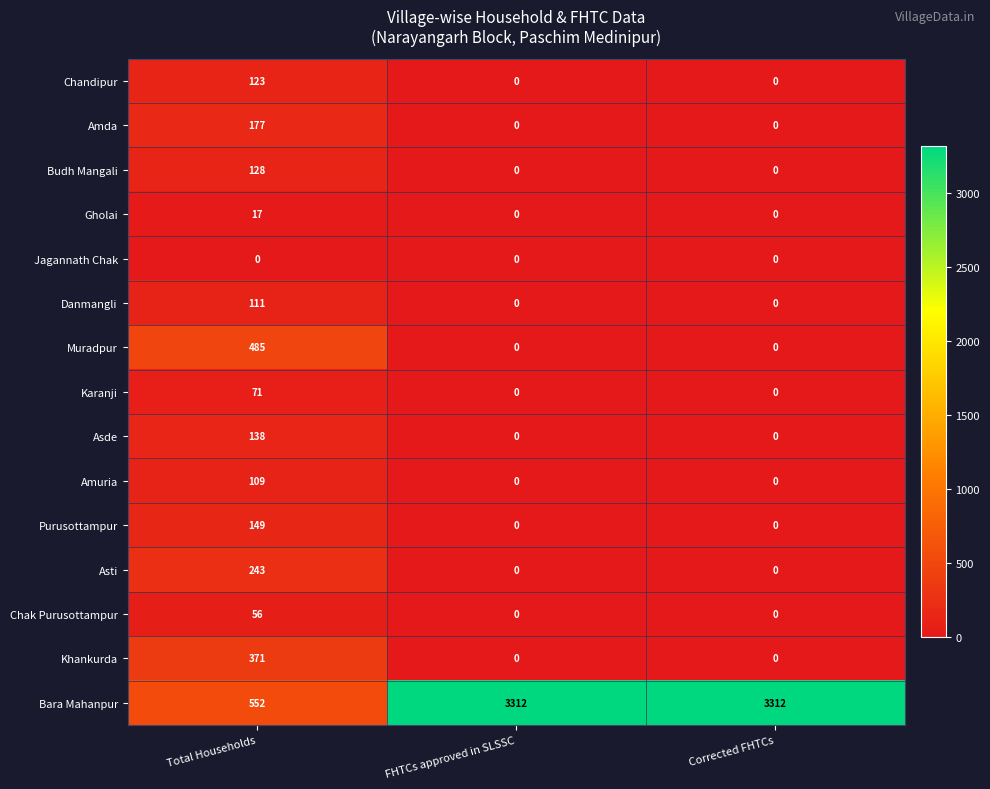

How many Amuria values are between 0 and 109?

3